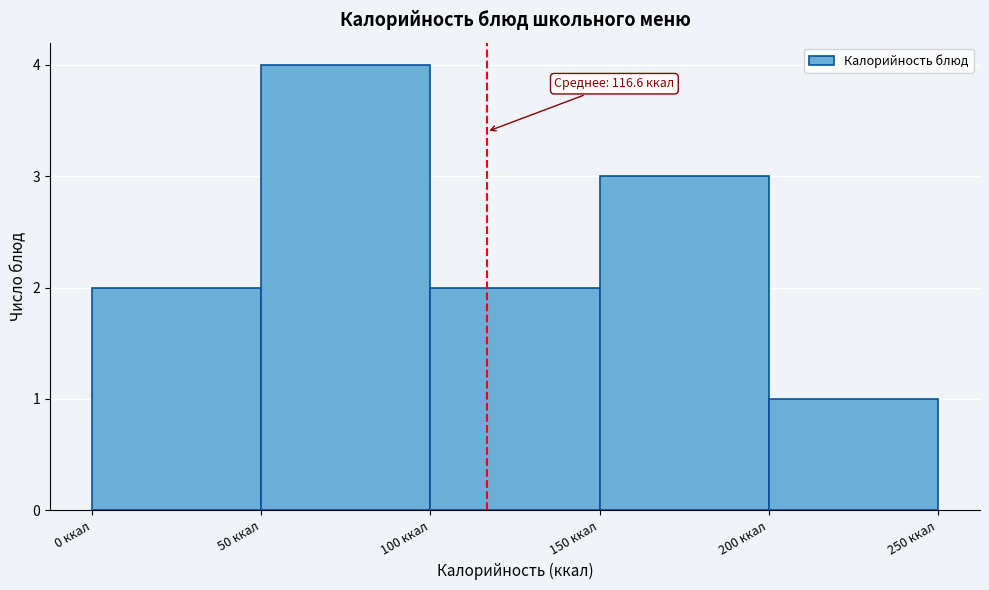

Over which range of the x-axis is the bar tallest?

50 to 100